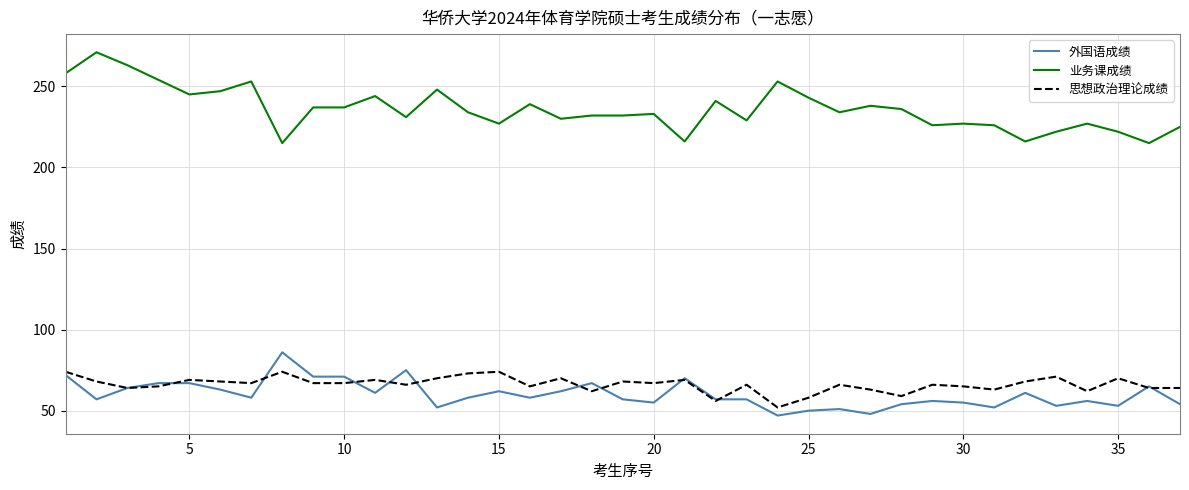

True or false: 思想政治理论成绩 and 业务课成绩 intersect in this chart.

False